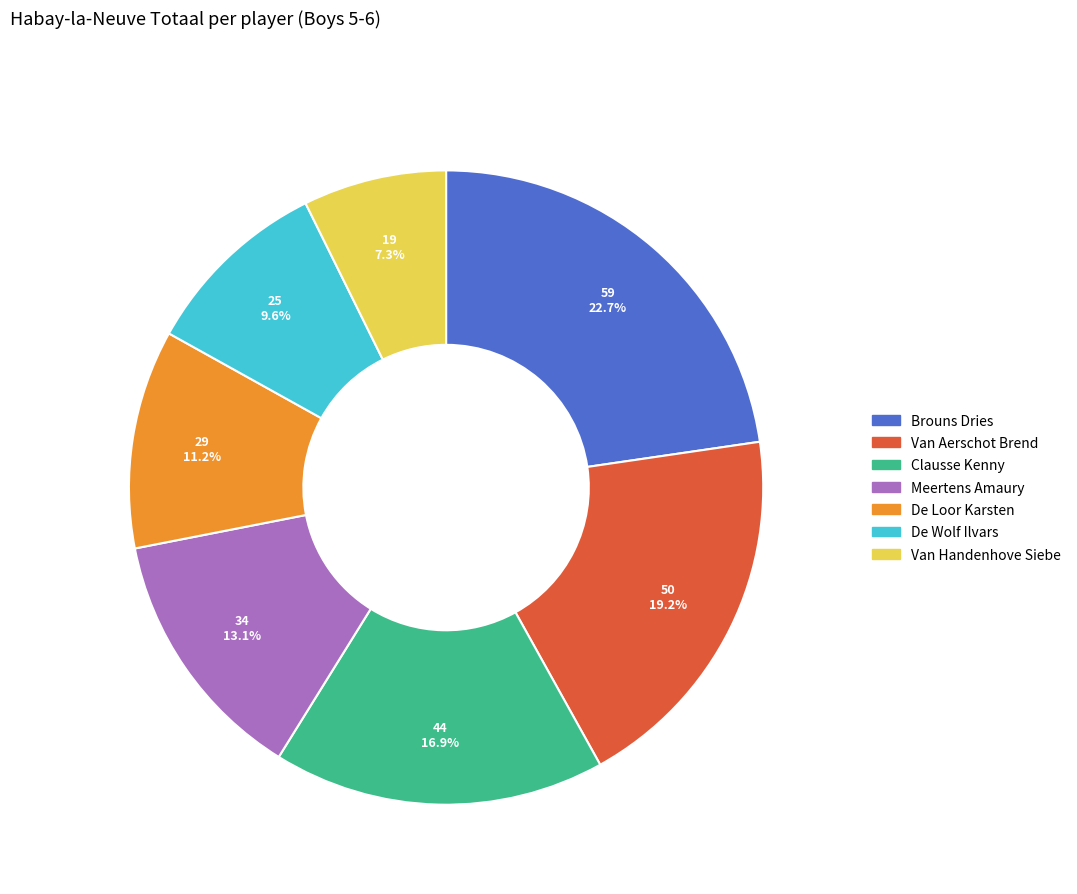

To the nearest percent, what portion does Van Handenhove Siebe represent?

7%